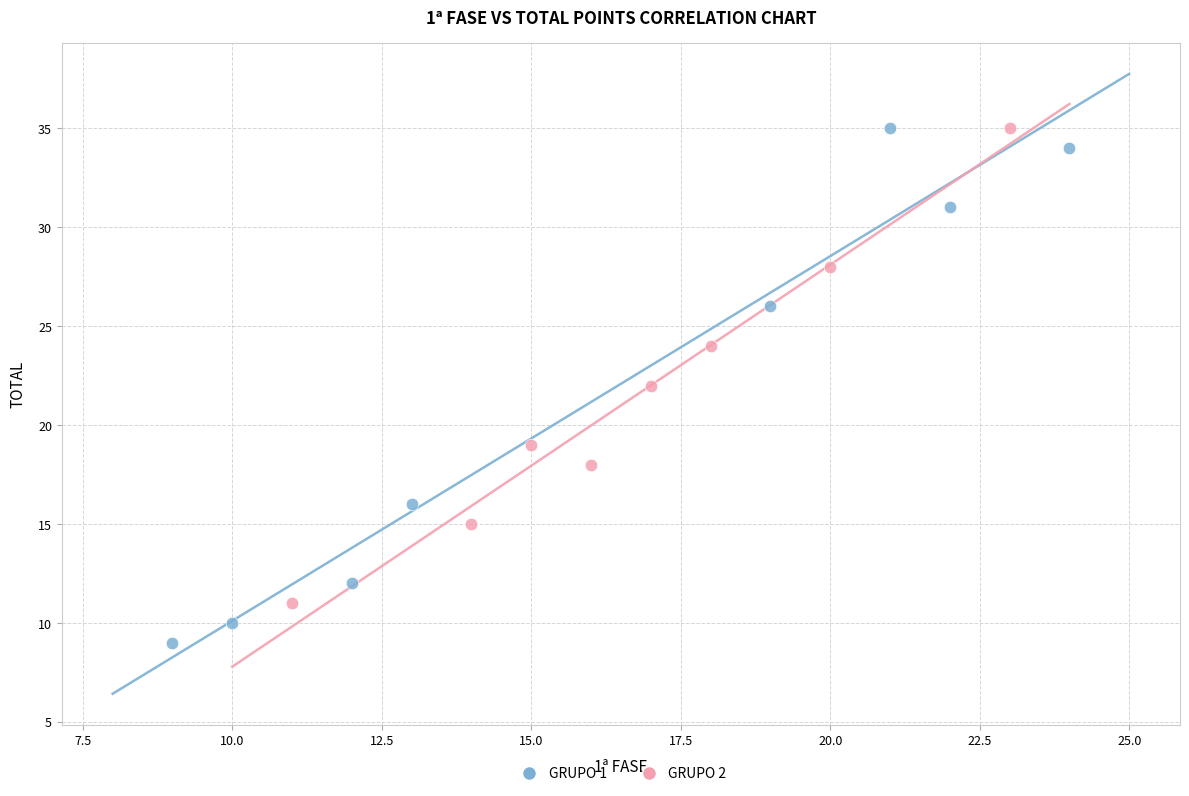

Which series reaches the minimum Y coordinate?

GRUPO 1